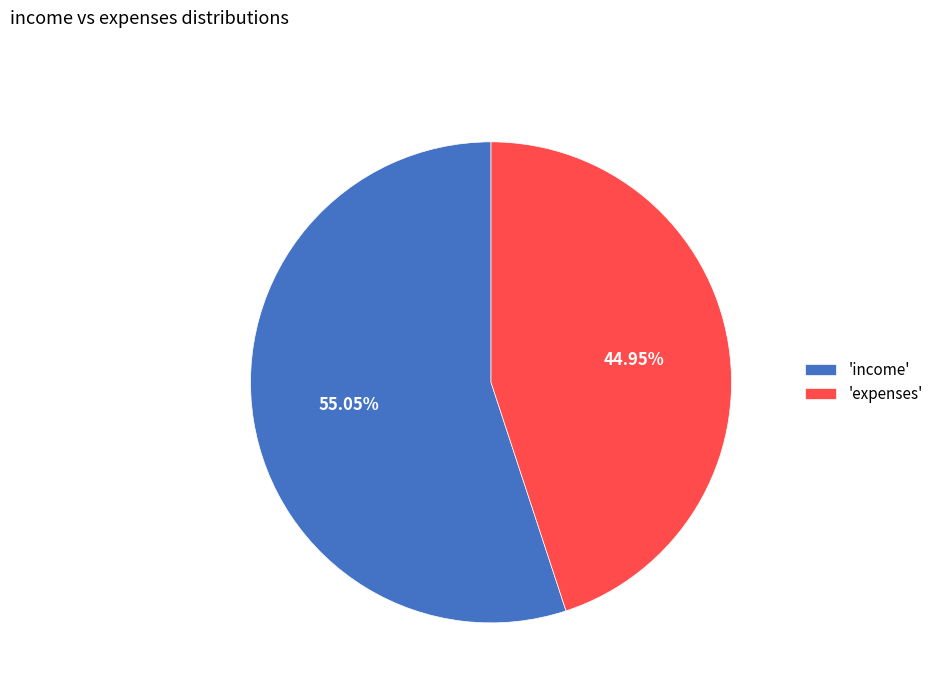

What is the largest slice in the pie chart?

'income'